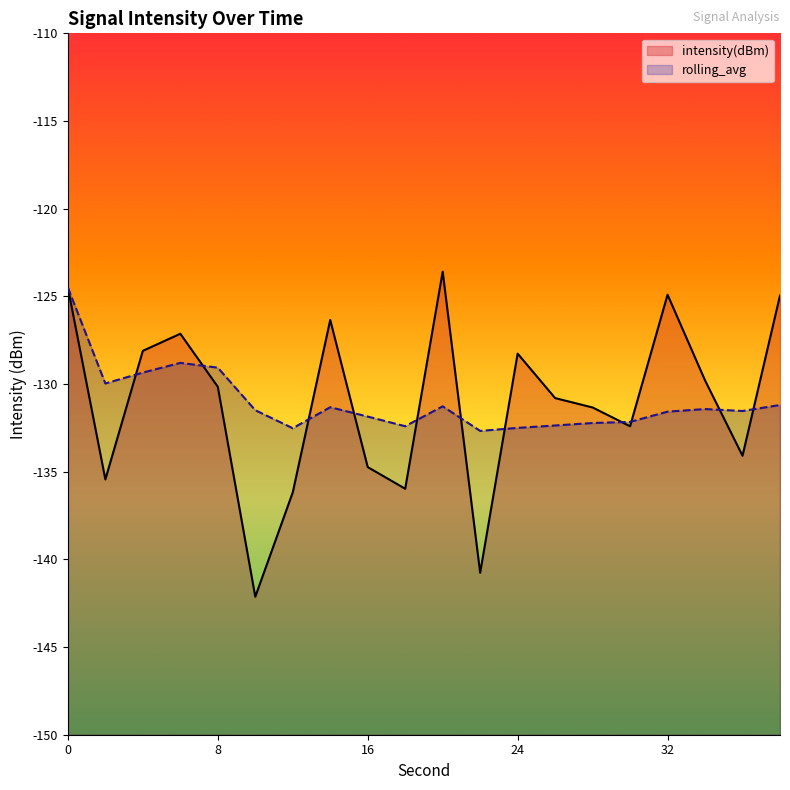

Is it true that rolling_avg equals -92.3 at 18?

False